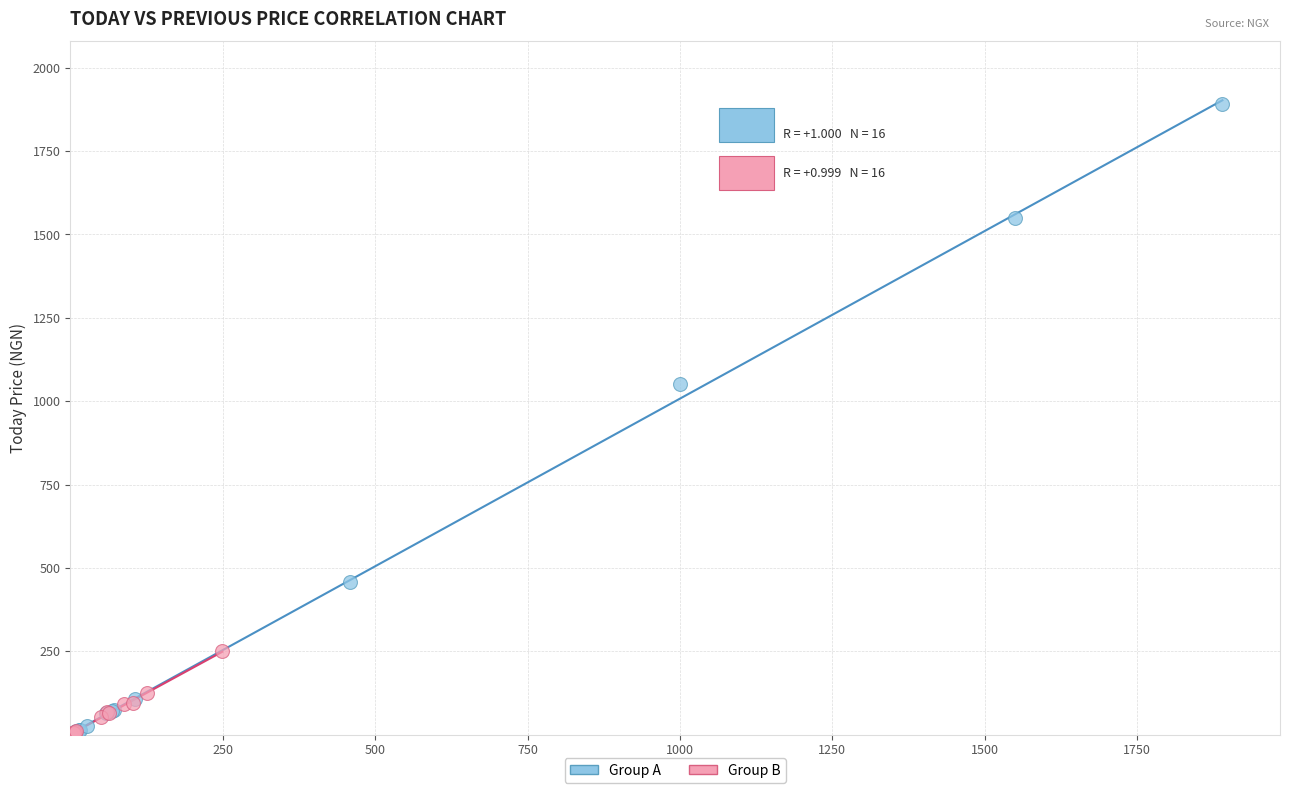

Which series has the widest spread of Y values?

Group A